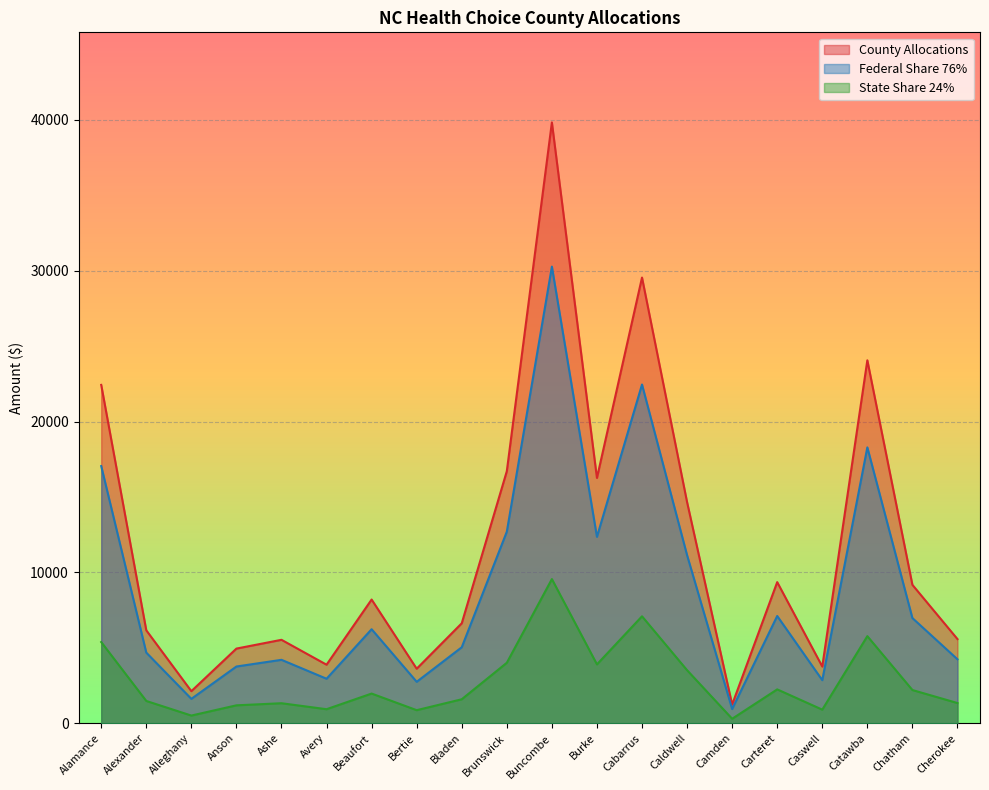

Rank the series by their average value, from highest to lowest.

County Allocations, Federal Share 76%, State Share 24%